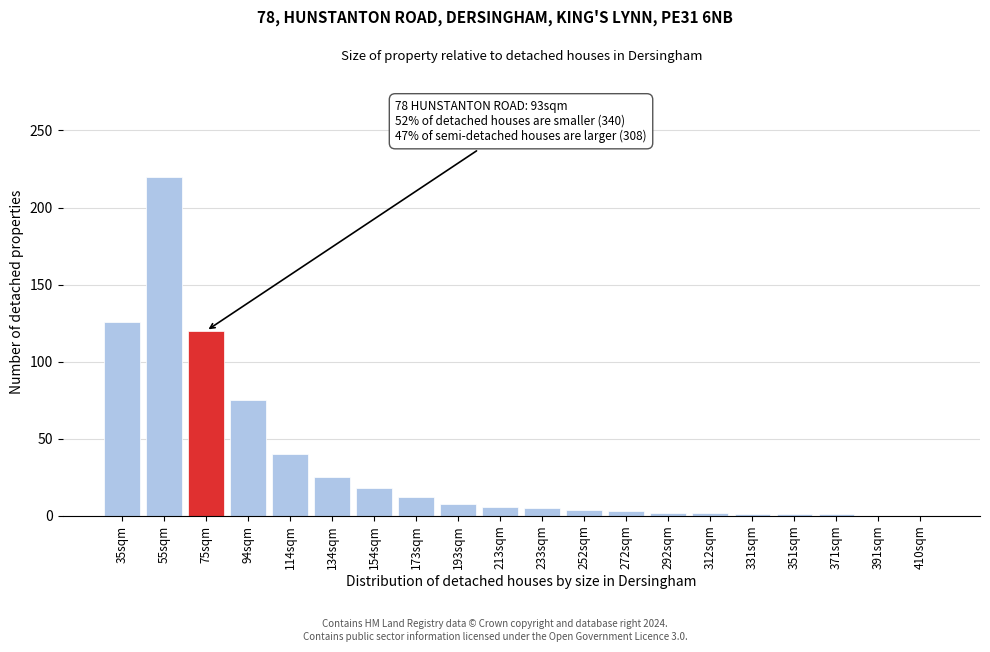

Is it true that the value at 55sqm is 220?

True